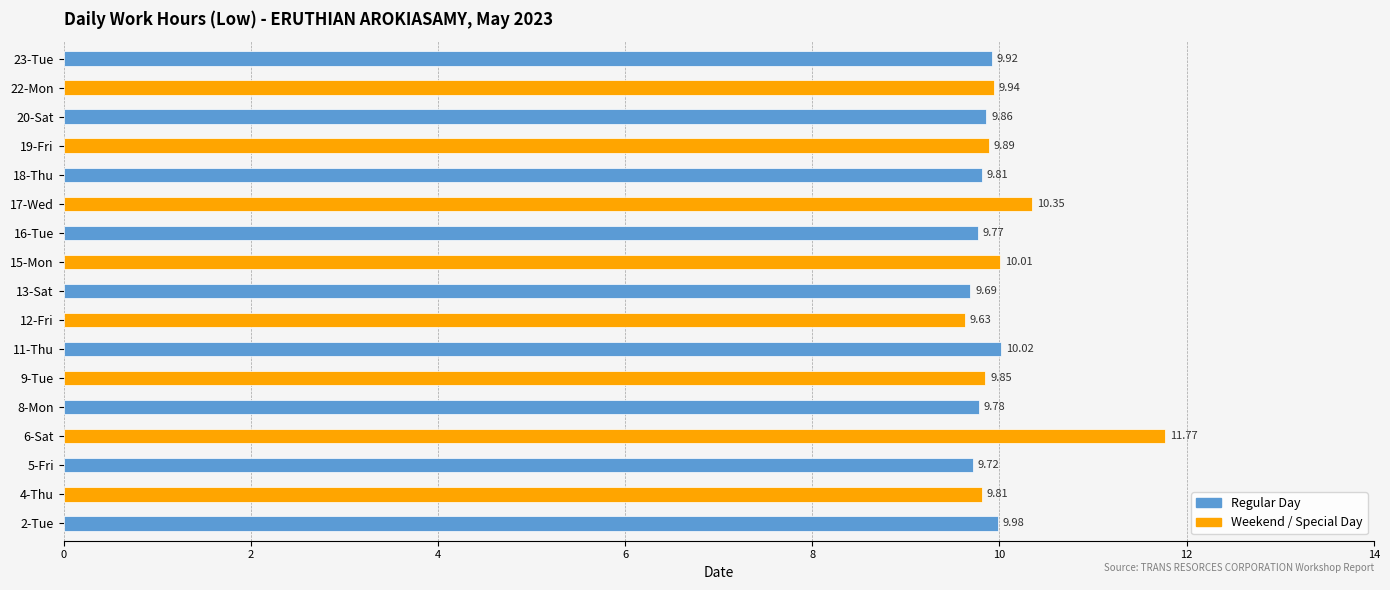

List the labels in order of value, largest first.

6-Sat, 17-Wed, 11-Thu, 15-Mon, 2-Tue, 22-Mon, 23-Tue, 19-Fri, 20-Sat, 9-Tue, 4-Thu, 18-Thu, 8-Mon, 16-Tue, 5-Fri, 13-Sat, 12-Fri